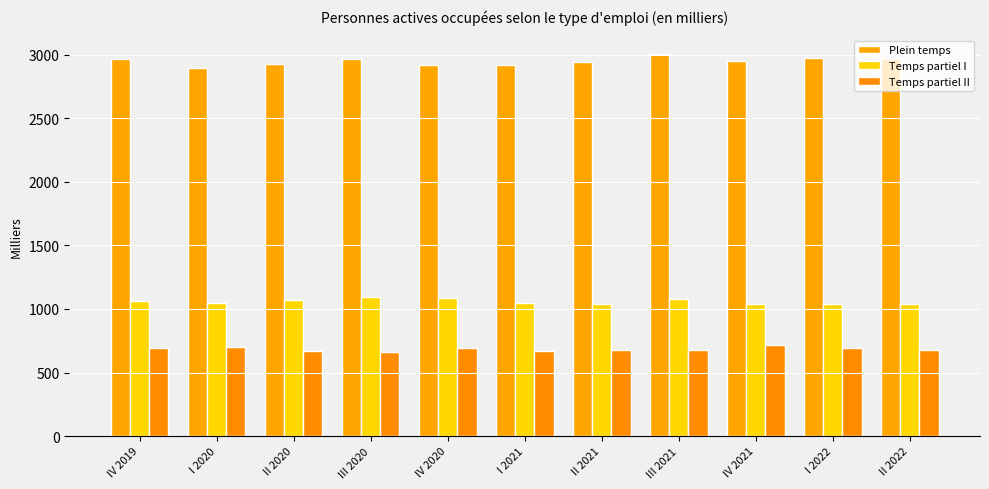

What is the minimum value shown in the chart?

661.4